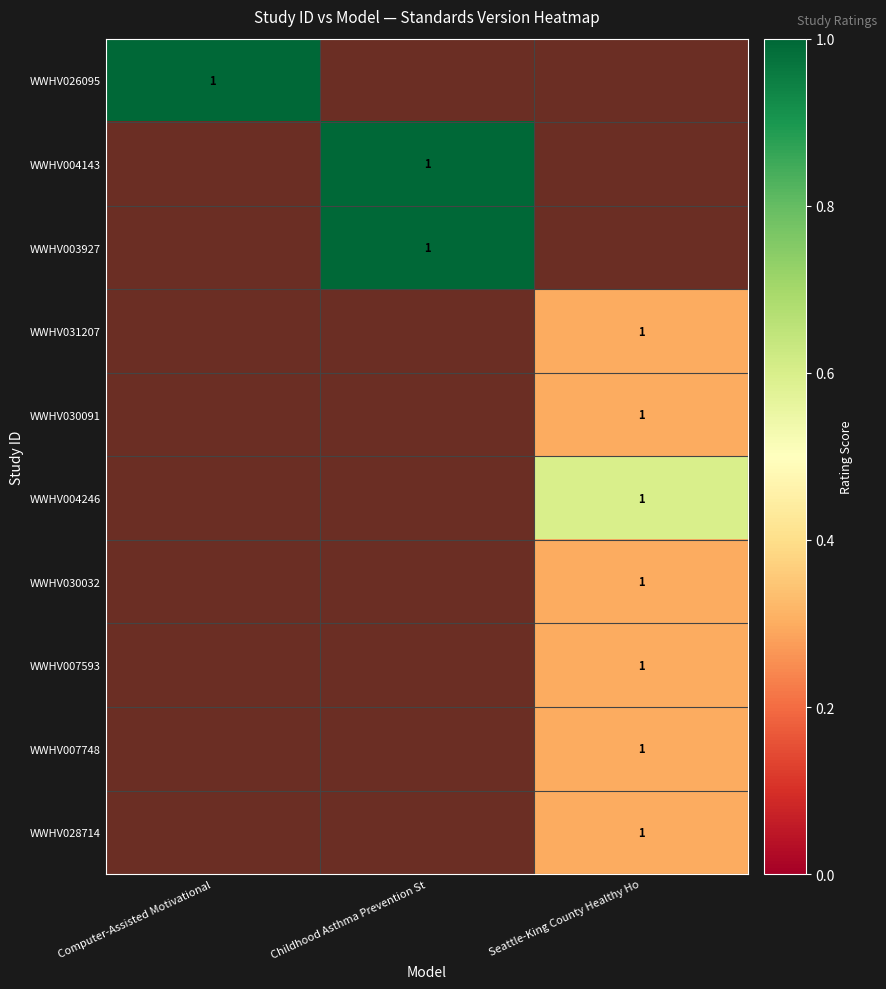

At which category does the chart reach its peak across all series?

Computer-Assisted Motivational